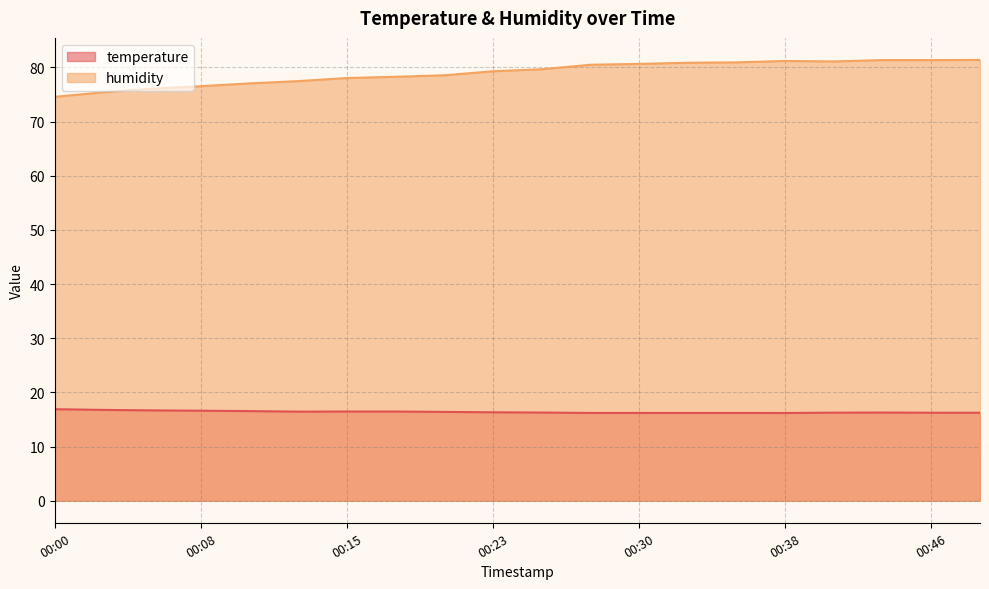

The temperature series shows 22.1 at 00:20. True or false?

False